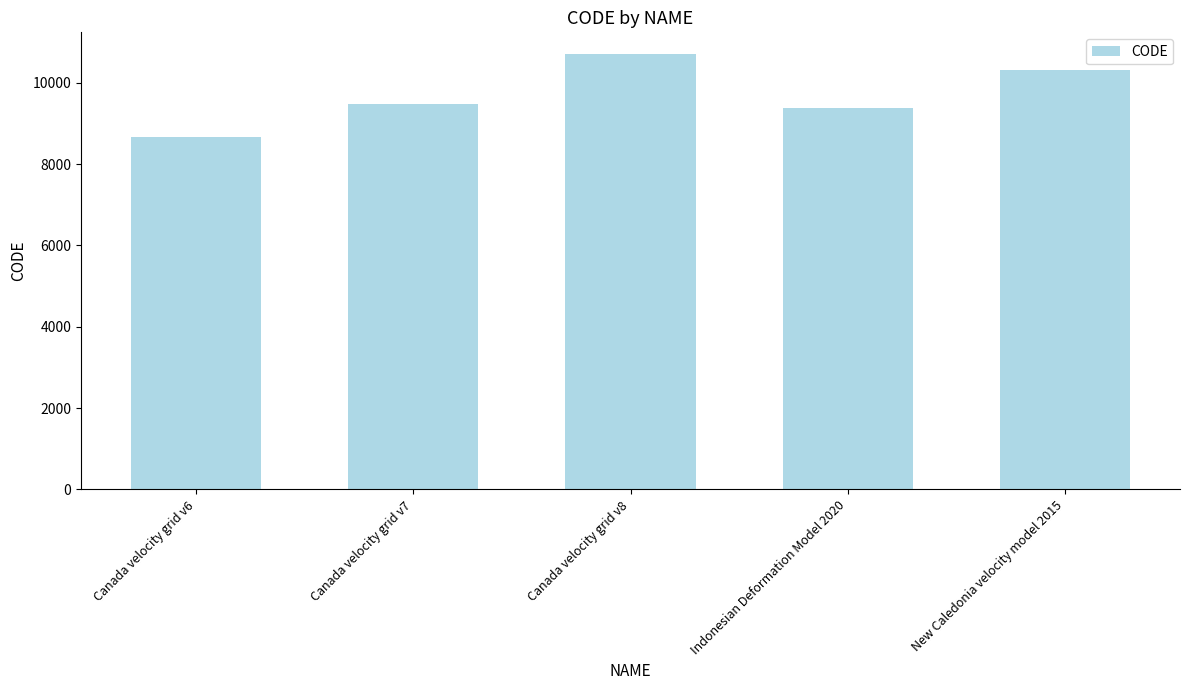

The chart shows a value of 10323 at New Caledonia velocity model 2015. True or false?

True